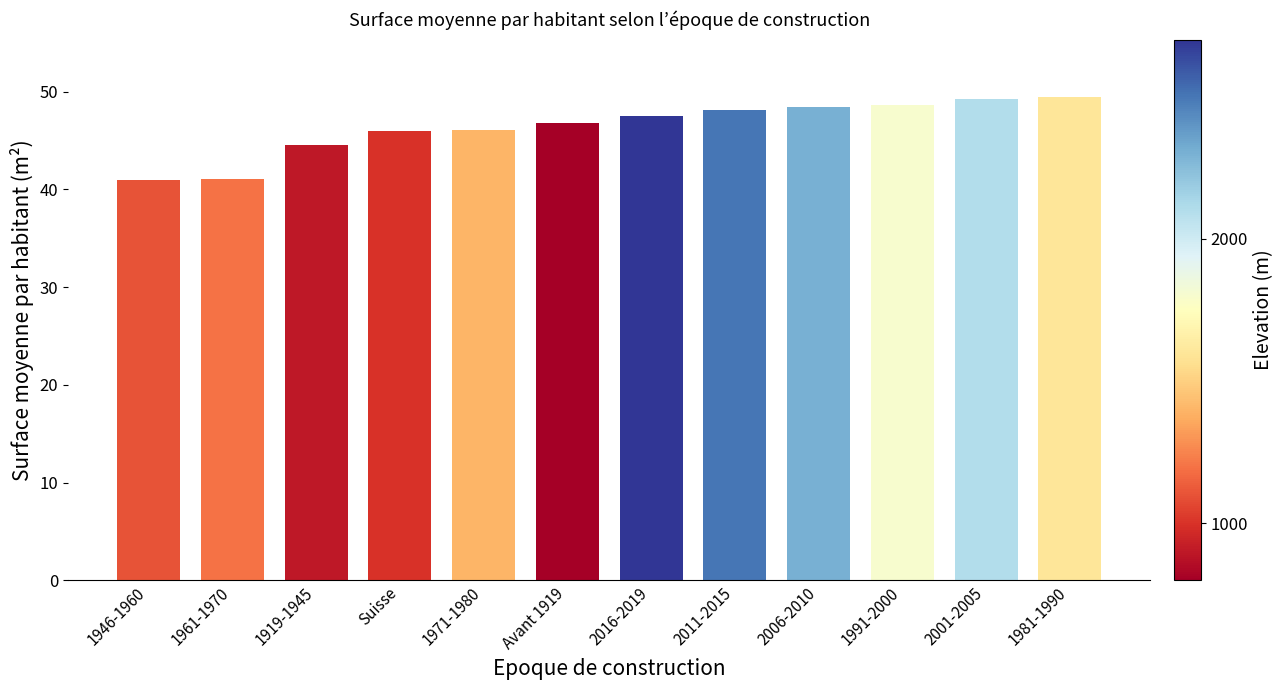

What is the greatest value displayed?

49.4